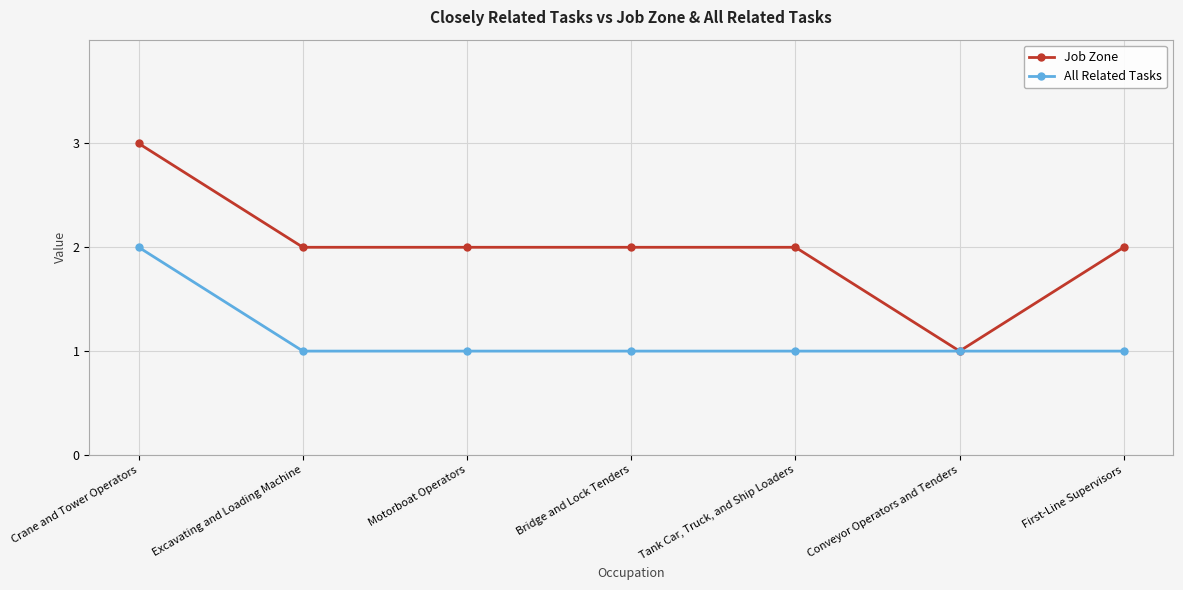

Which label corresponds to the largest value in the chart?

Crane and Tower Operators